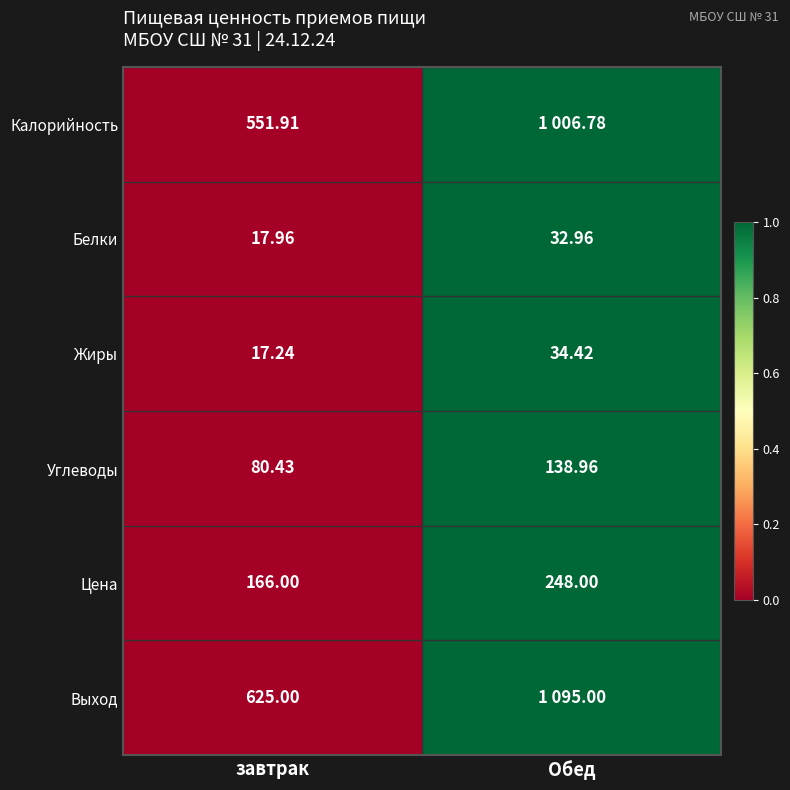

List the labels in order of Цена value, smallest first.

завтрак, Обед